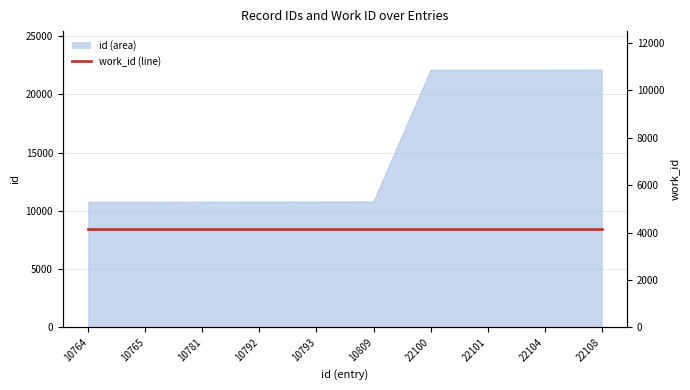

Which category has the lowest value across all series?

10764